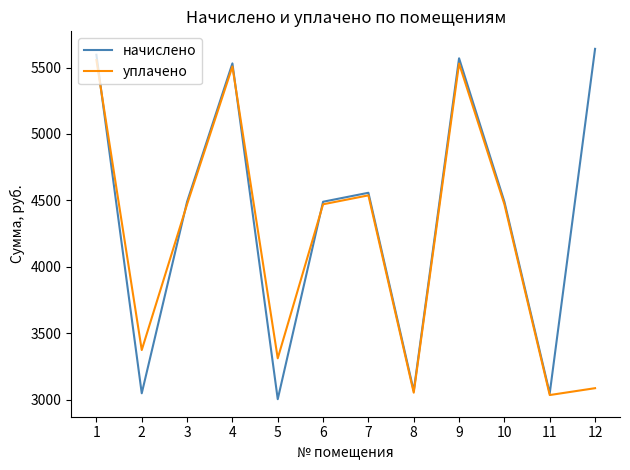

Which series has the largest total across all categories?

начислено